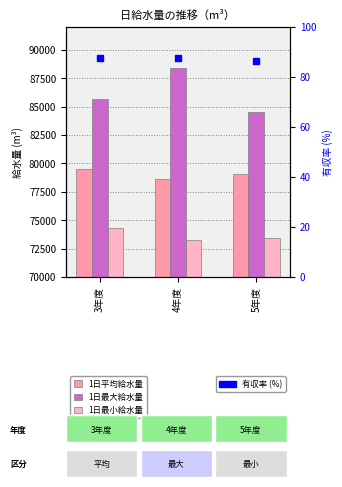

Is it true that 1日平均給水量 equals 79516.0 at 3年度?

True